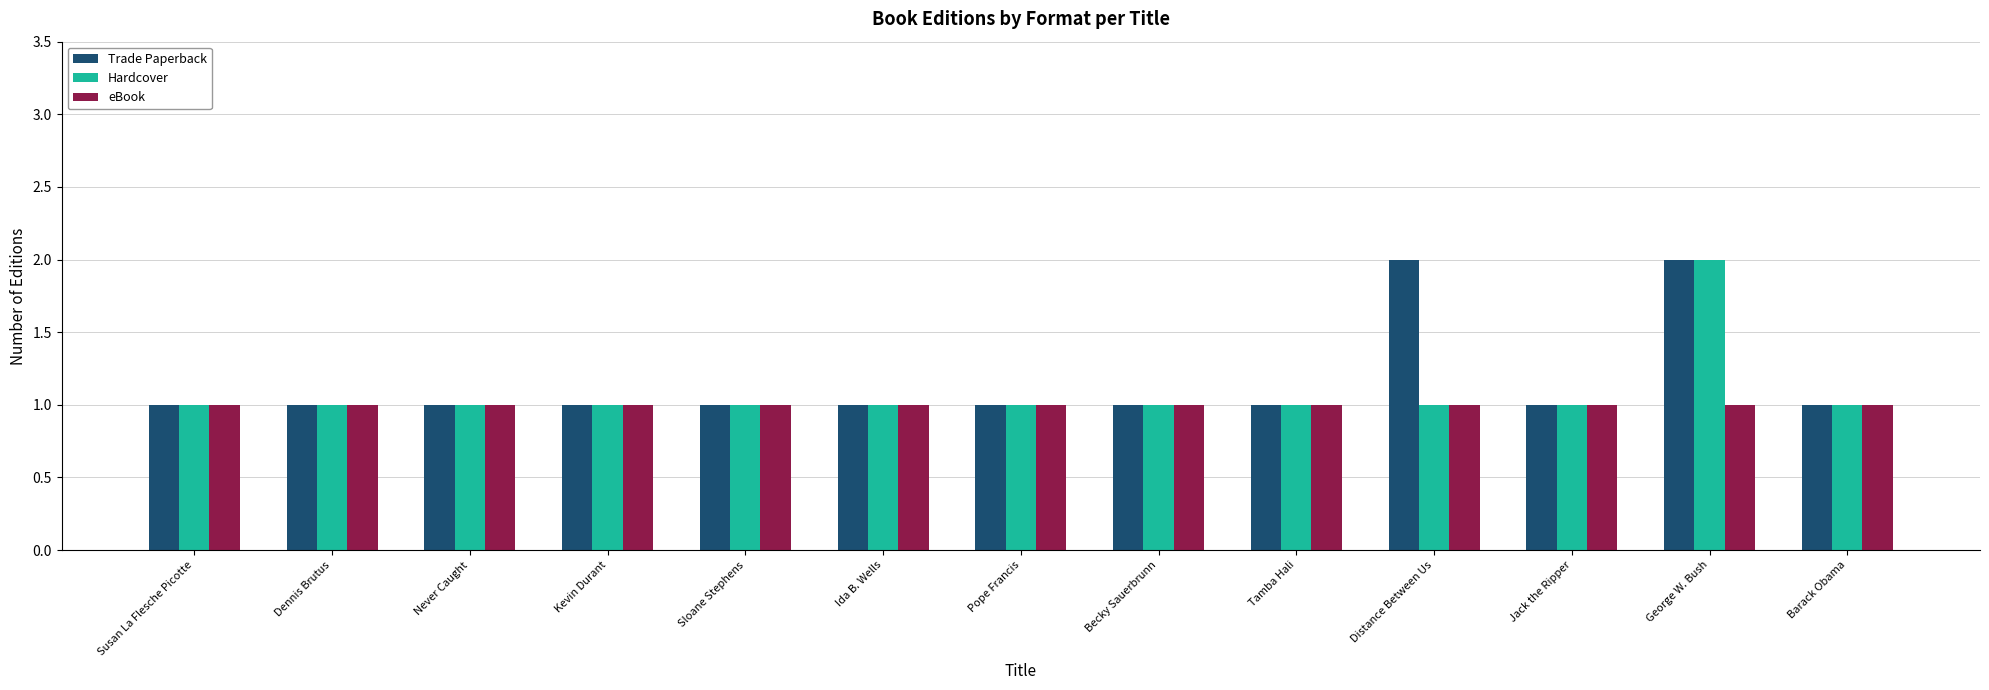

Reading left to right, what are all the values shown in this chart?

Trade Paperback: Susan La Flesche Picotte=1	Dennis Brutus=1	Never Caught=1	Kevin Durant=1	Sloane Stephens=1	Ida B. Wells=1	Pope Francis=1	Becky Sauerbrunn=1	Tamba Hali=1	Distance Between Us=2	Jack the Ripper=1	George W. Bush=2	Barack Obama=1
Hardcover: Susan La Flesche Picotte=1	Dennis Brutus=1	Never Caught=1	Kevin Durant=1	Sloane Stephens=1	Ida B. Wells=1	Pope Francis=1	Becky Sauerbrunn=1	Tamba Hali=1	Distance Between Us=1	Jack the Ripper=1	George W. Bush=2	Barack Obama=1
eBook: Susan La Flesche Picotte=1	Dennis Brutus=1	Never Caught=1	Kevin Durant=1	Sloane Stephens=1	Ida B. Wells=1	Pope Francis=1	Becky Sauerbrunn=1	Tamba Hali=1	Distance Between Us=1	Jack the Ripper=1	George W. Bush=1	Barack Obama=1